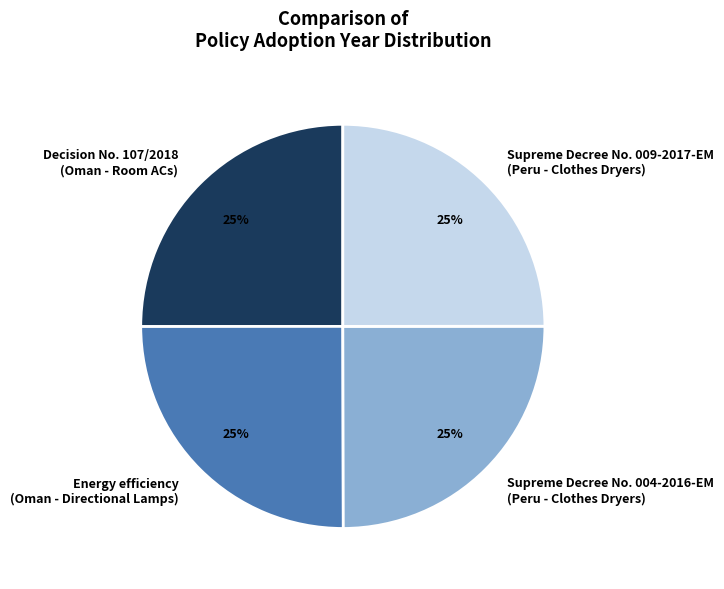

True or false: Energy efficiency (Oman - Directional Lamps) accounts for 37% of the total.

False